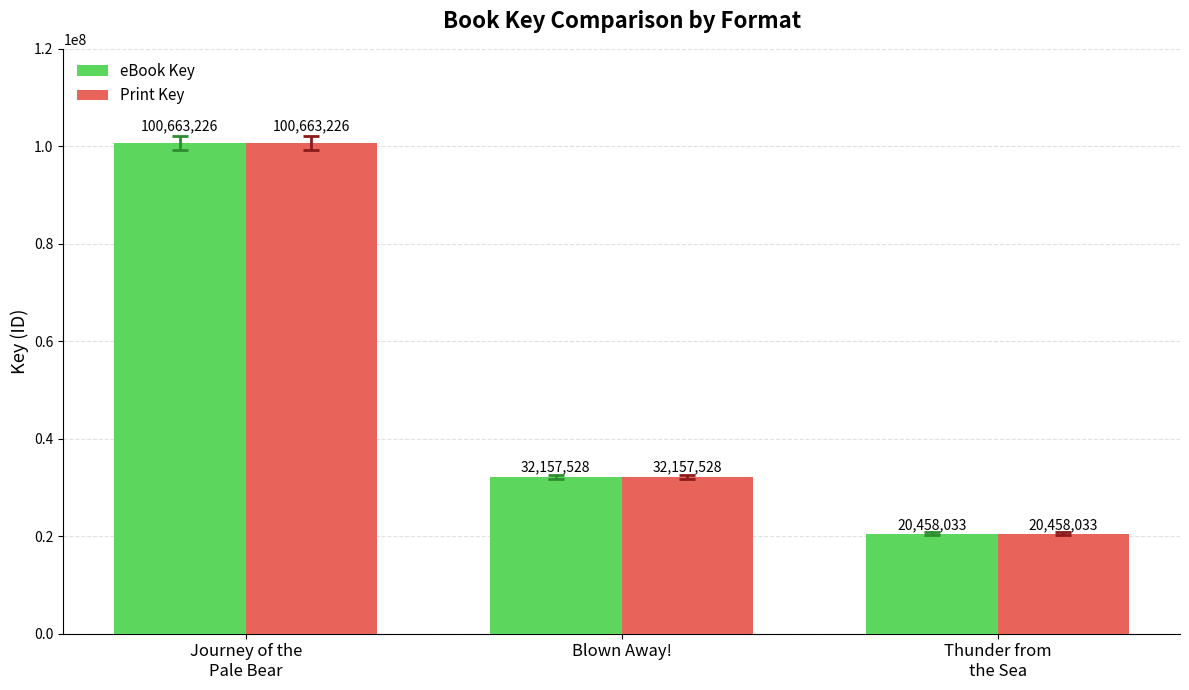

What is the lowest value of the Print Key series?

20458033